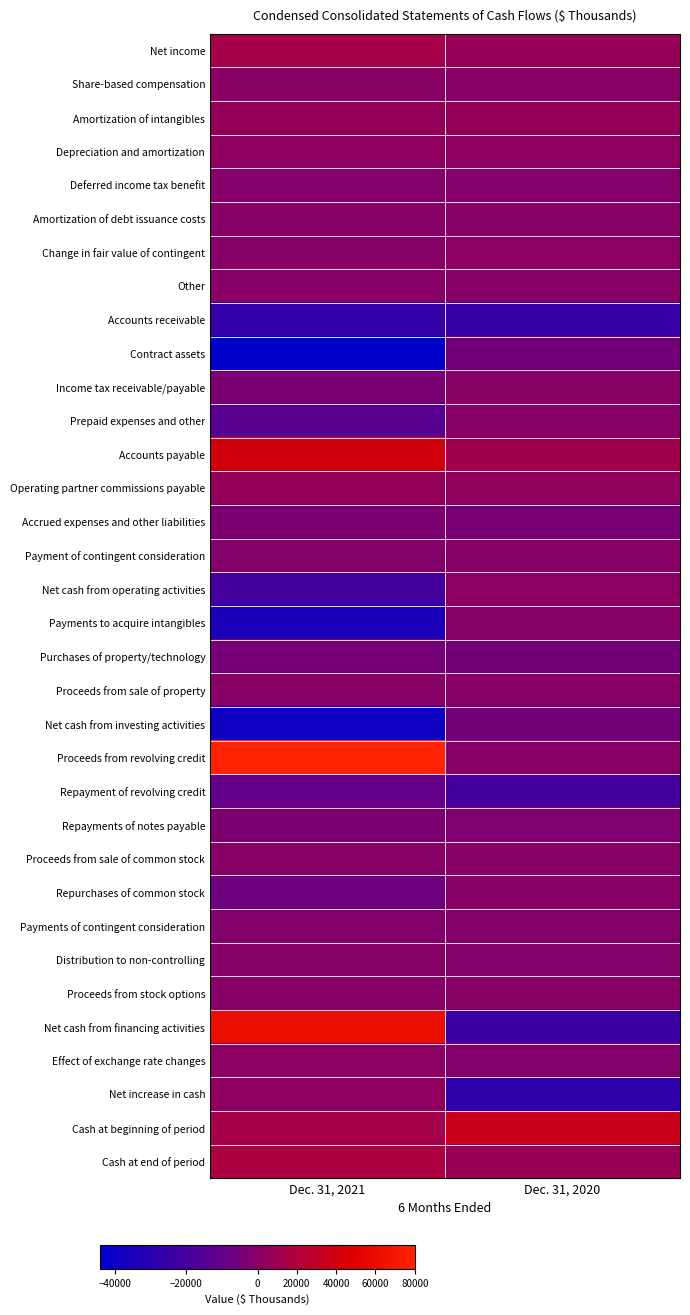

Which has a higher value, Dec. 31, 2021 or Dec. 31, 2020?

Dec. 31, 2021